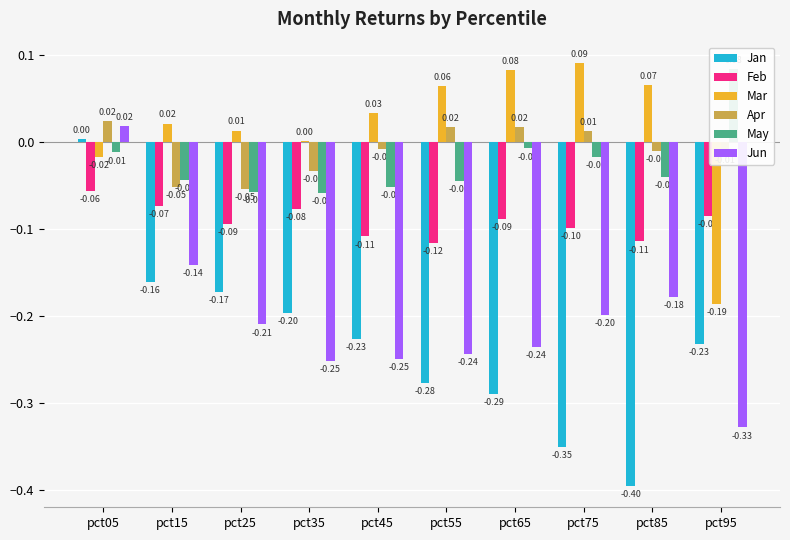

How many bars are there in total?

60